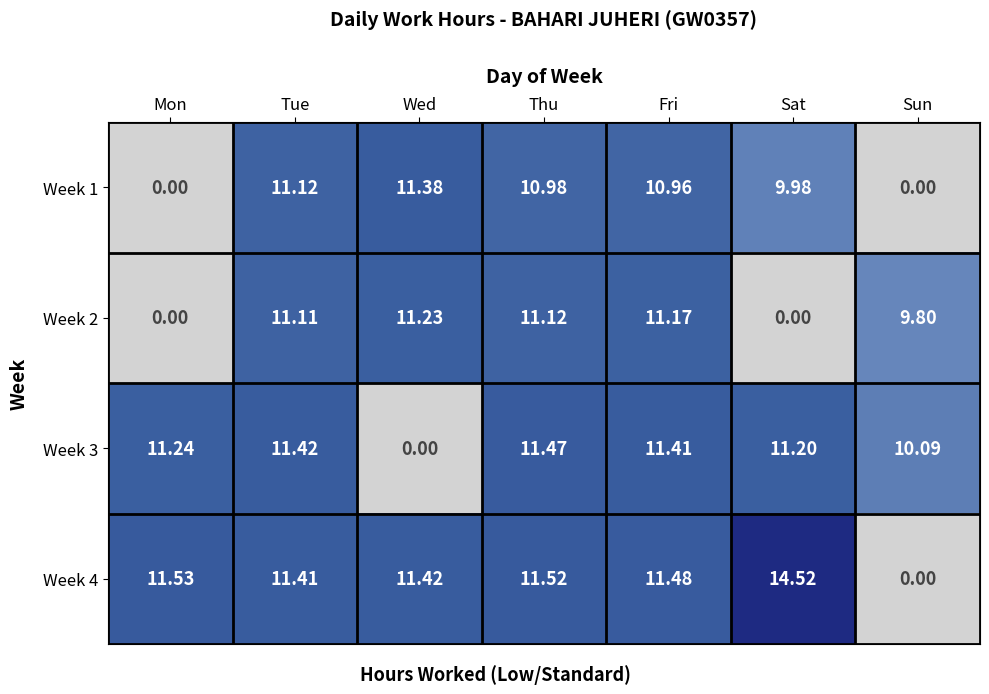

List the labels in order of Week 3 value, smallest first.

Wed, Sun, Sat, Mon, Fri, Tue, Thu